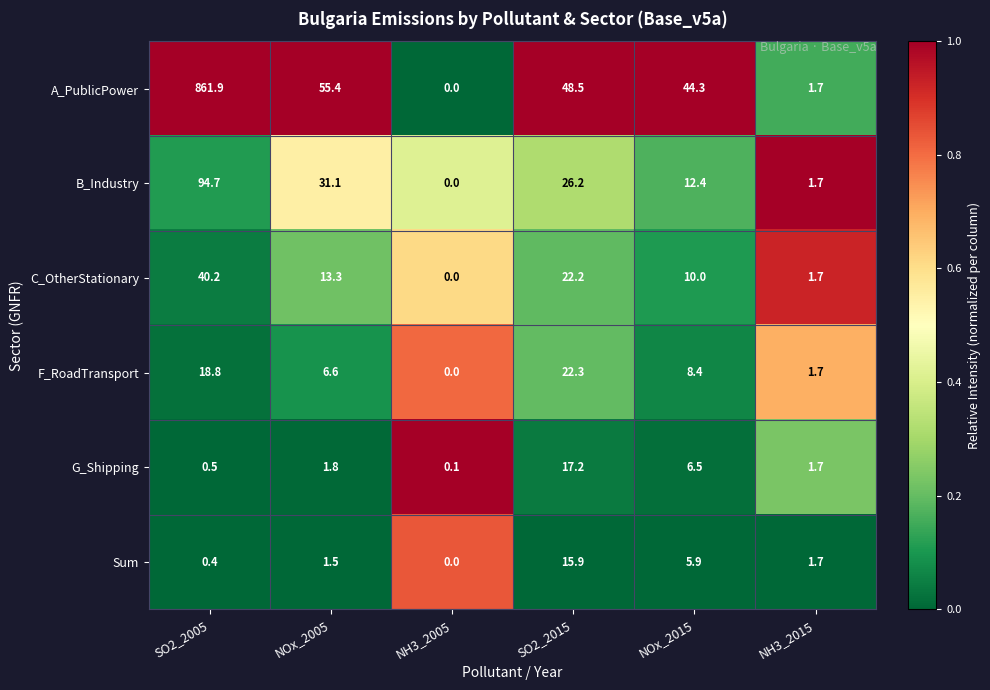

List the labels in order of A_PublicPower value, smallest first.

NH3_2005, NH3_2015, NOx_2015, SO2_2015, NOx_2005, SO2_2005